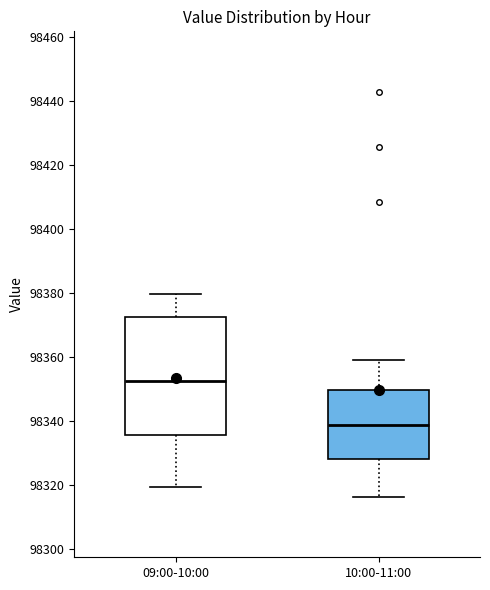

Which box is the tallest, from its lower edge to its upper edge?

09:00-10:00